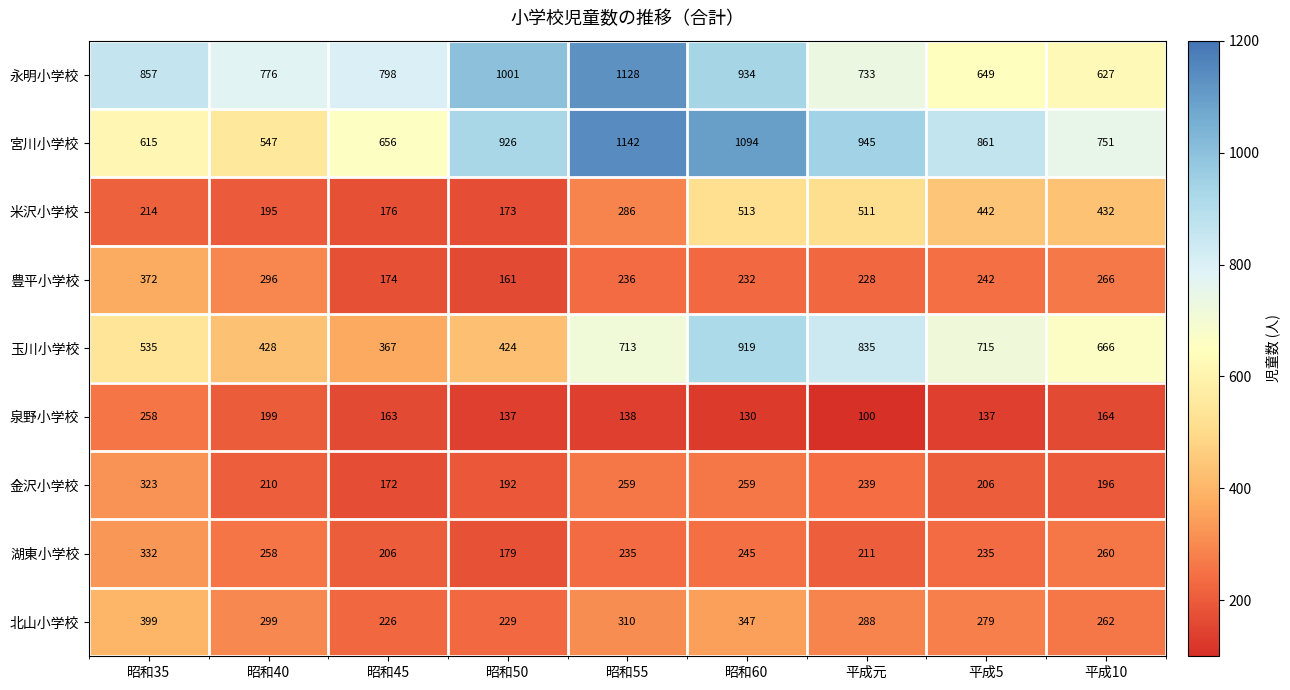

Rank the series by their maximum value, from lowest to highest.

泉野小学校, 金沢小学校, 湖東小学校, 豊平小学校, 北山小学校, 米沢小学校, 玉川小学校, 永明小学校, 宮川小学校